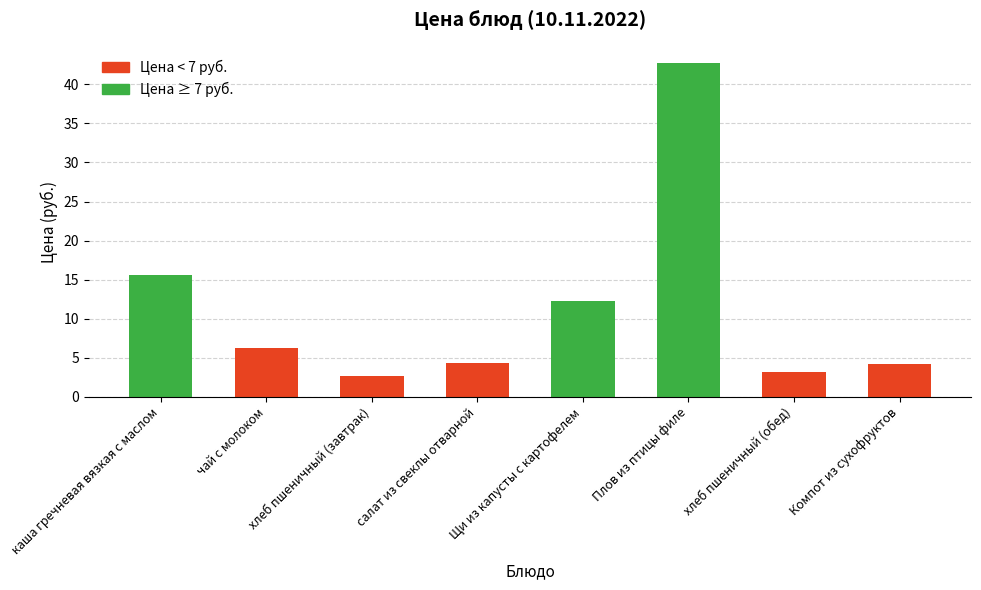

Where is the data nearest to the value 22?

каша гречневая вязкая с маслом